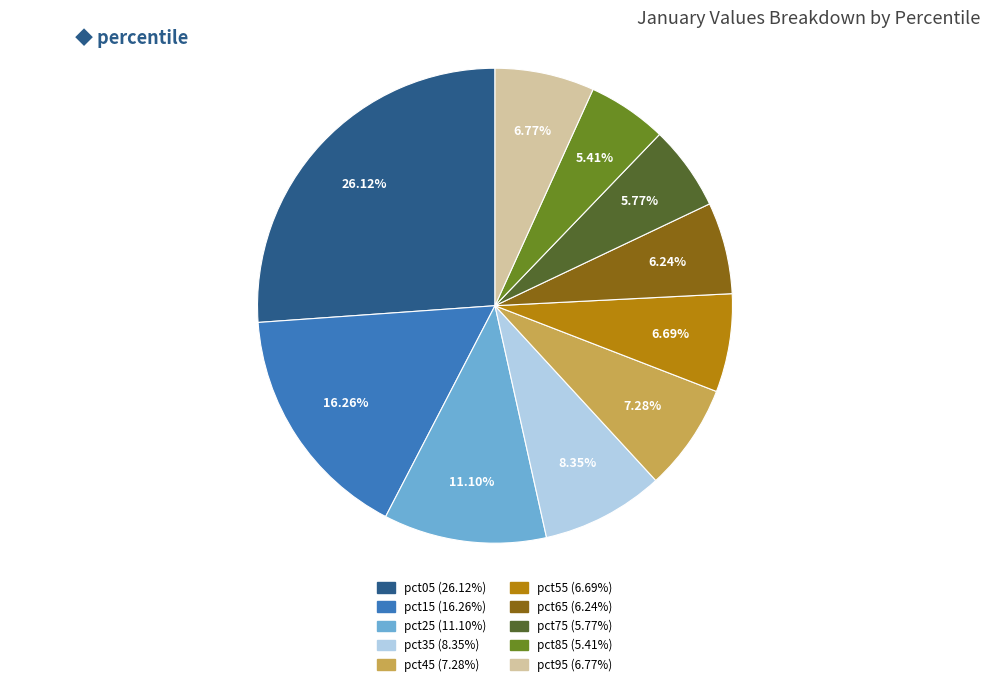

To the nearest percent, what percentage of the pie is pct25?

11%